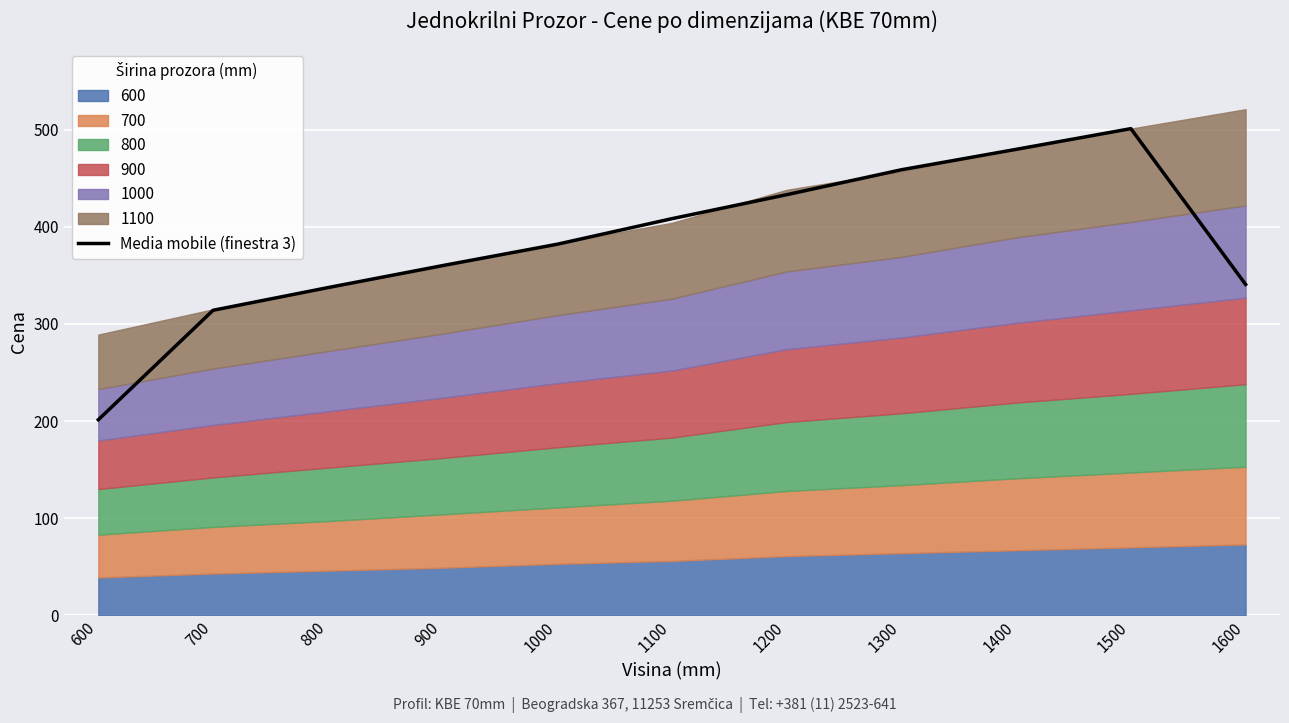

At which label does the data first exceed 382?

1100